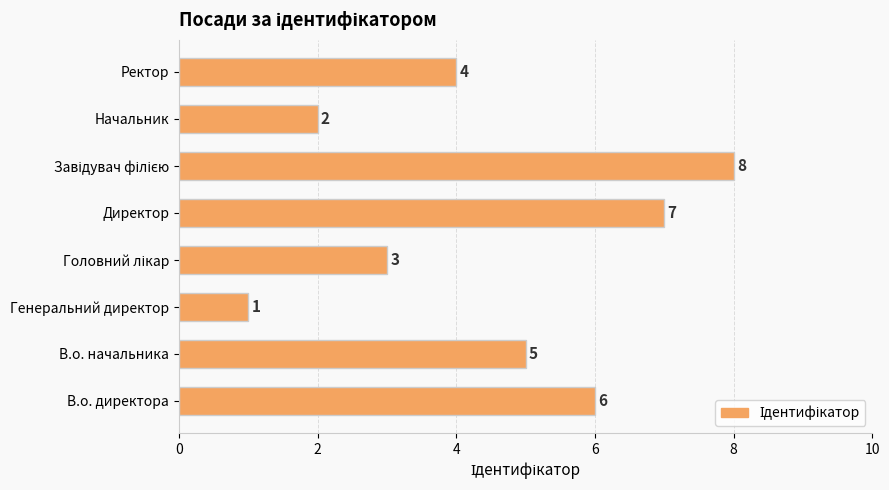

Does the chart contain stacked bars?

No